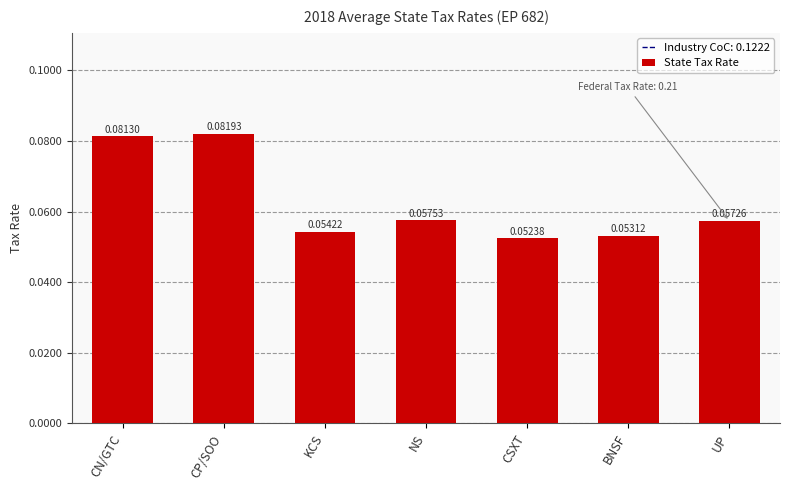

Rank the categories by value from lowest to highest.

CSXT, BNSF, KCS, UP, NS, CN/GTC, CP/SOO